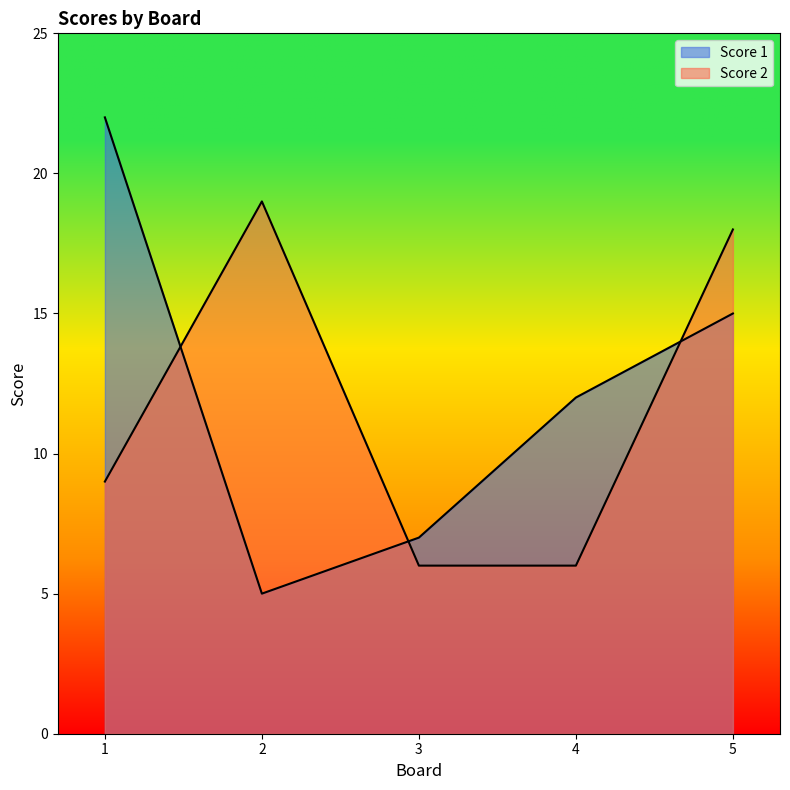

True or false: Score 2 has a value of 19 at 2.

True